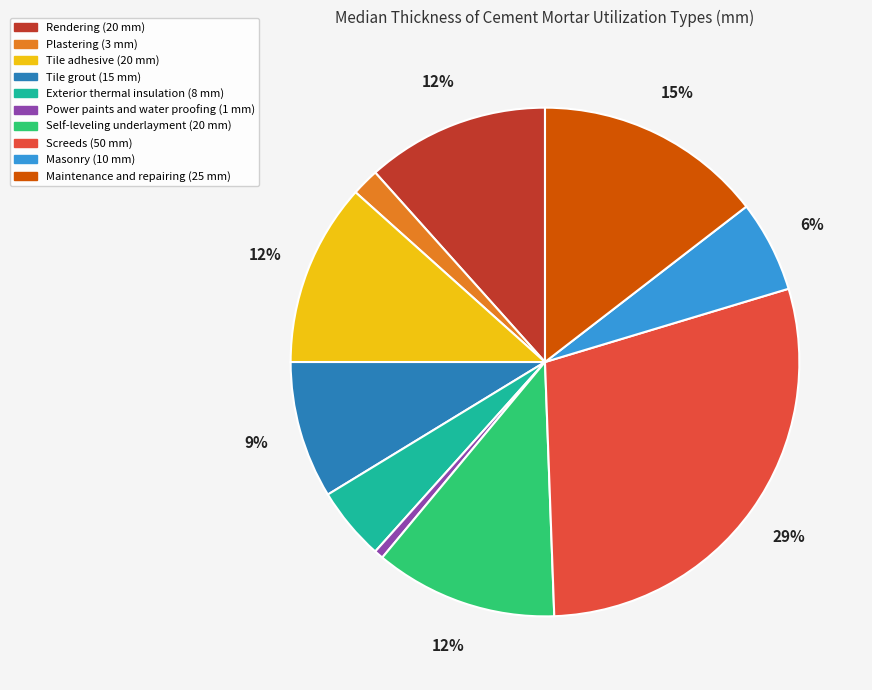

How many segments does this pie chart have?

10